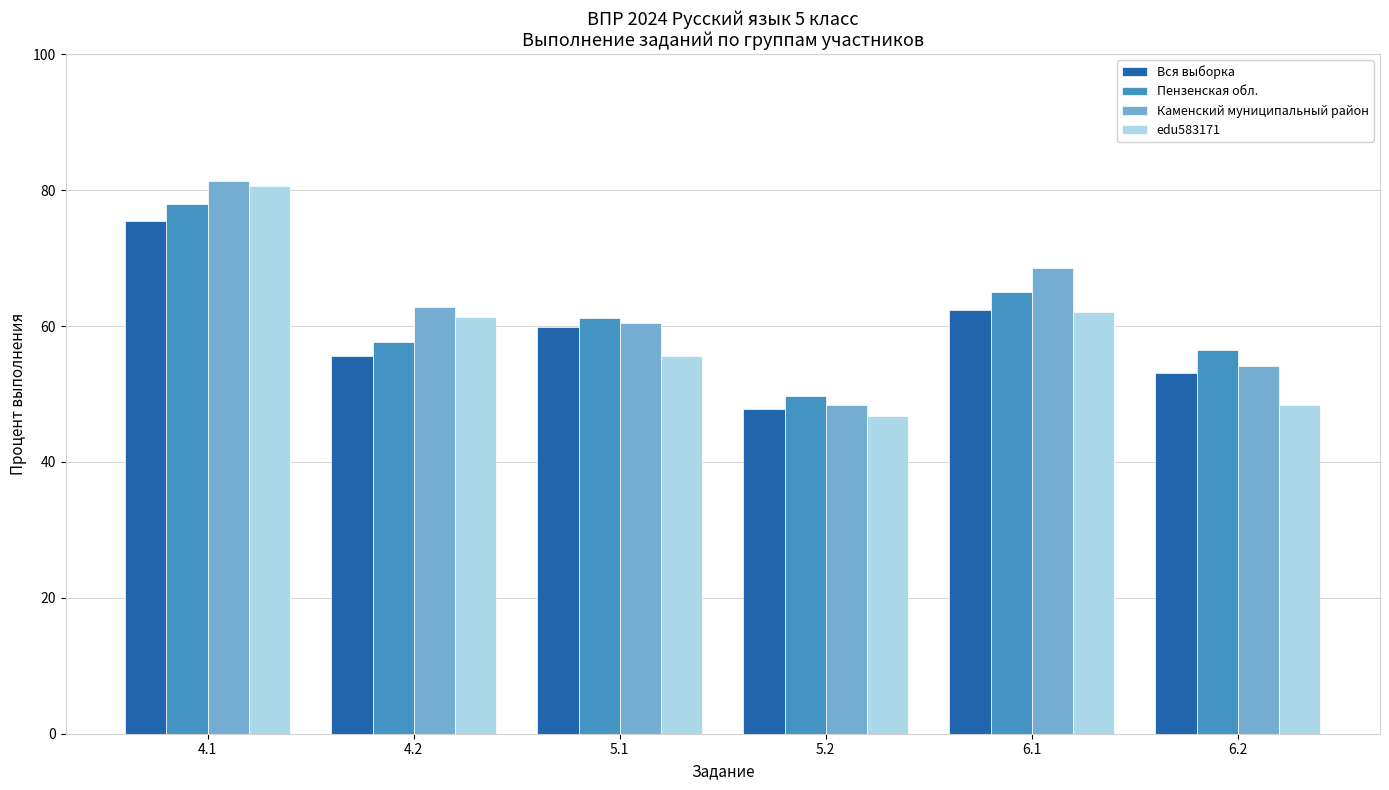

What is the sum of all edu583171 values?

354.9